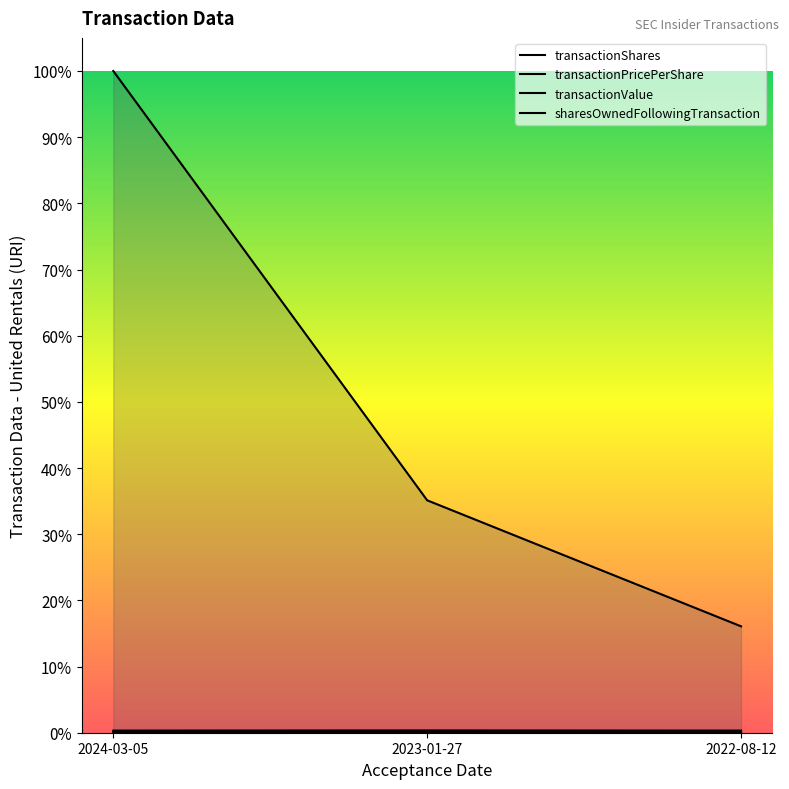

Reading left to right, extract all data points from this chart.

transactionShares: 2024-03-05=0.0	2023-01-27=0.0	2022-08-12=0.0
transactionPricePerShare: 2024-03-05=0.0	2023-01-27=0.0	2022-08-12=0.0
transactionValue: 2024-03-05=1.0	2023-01-27=0.4	2022-08-12=0.2
sharesOwnedFollowingTransaction: 2024-03-05=0.0	2023-01-27=0.0	2022-08-12=0.0